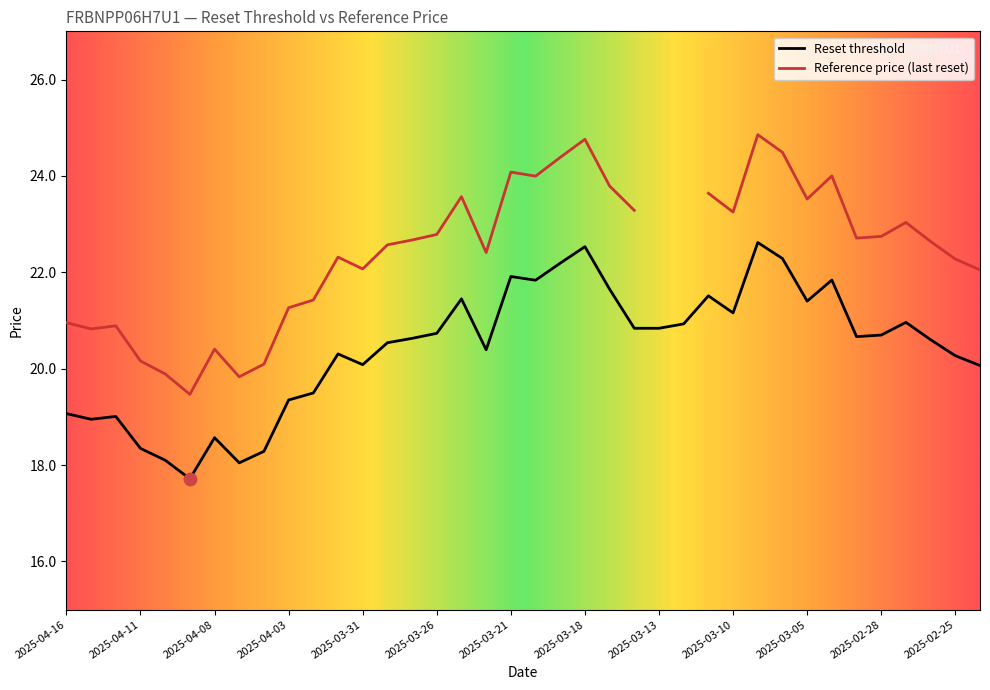

Which has a higher value, 2025-03-05 or 2025-03-07?

2025-03-07